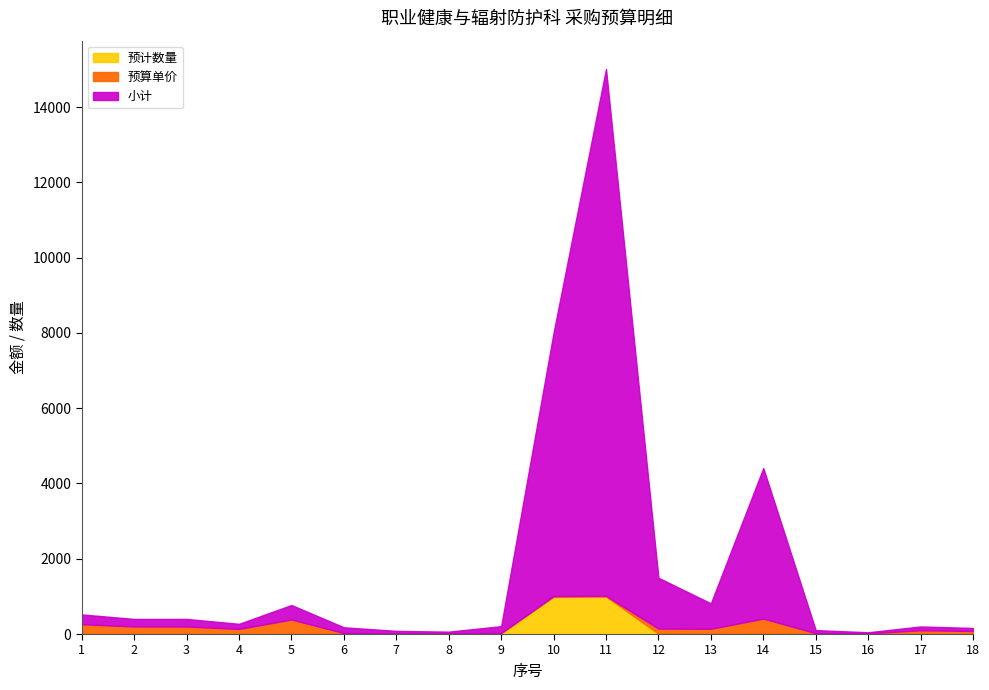

Reading left to right, list all the values displayed in this chart.

小计: 1=260	2=200	3=200	4=135	5=385	6=152	7=64	8=45	9=180	10=7000	11=14000	12=1350	13=675	14=4000	15=80	16=30	17=100	18=80
预算单价: 1=260	2=200	3=200	4=135	5=385	6=19	7=16	8=15	9=9	10=7	11=14	12=135	13=135	14=400	15=20	16=15	17=100	18=80
预计数量: 1=1	2=1	3=1	4=1	5=1	6=8	7=4	8=3	9=20	10=1000	11=1000	12=10	13=5	14=10	15=4	16=2	17=1	18=1